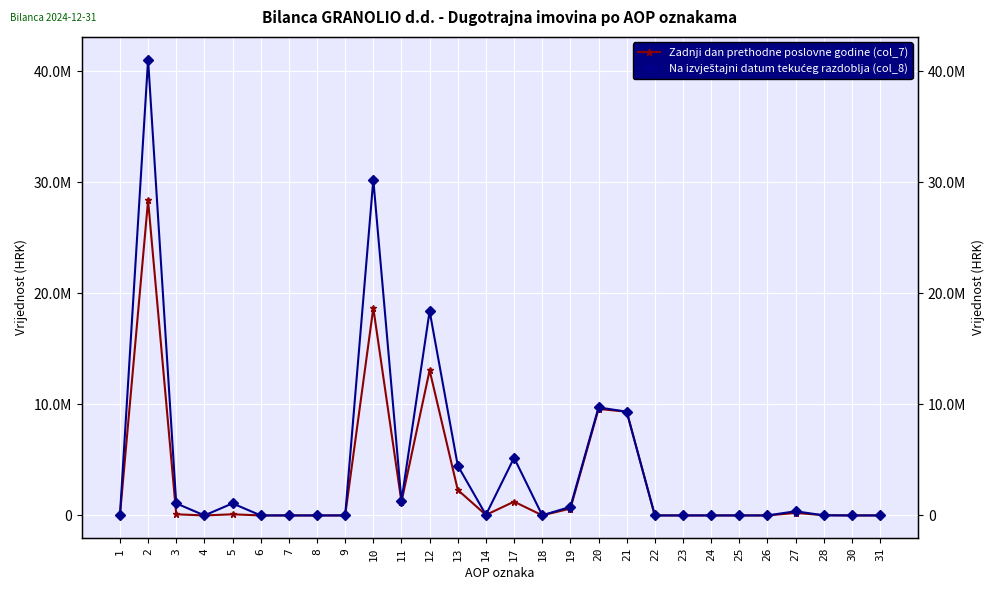

Reading left to right, list all the values displayed in this chart.

Zadnji dan prethodne poslovne godine (col_7): 1=0	2=28385822	3=102920	4=0	5=102920	6=0	7=0	8=0	9=0	10=18689616	11=1218955	12=13078834	13=2298068	14=46068	17=1239877	18=9498	19=612516	20=9593286	21=9347370	22=0	23=0	24=0	25=0	26=0	27=224800	28=21010	30=106	31=0
Na izvještajni datum tekućeg razdoblja (col_8): 1=0	2=41060674	3=1086159	4=0	5=1086159	6=0	7=0	8=0	9=0	10=30244702	11=1318115	12=18410505	13=4488270	14=53029	17=5189877	18=15197	19=769709	20=9729813	21=9347370	22=0	23=0	24=0	25=0	26=0	27=375261	28=7076	30=106	31=0